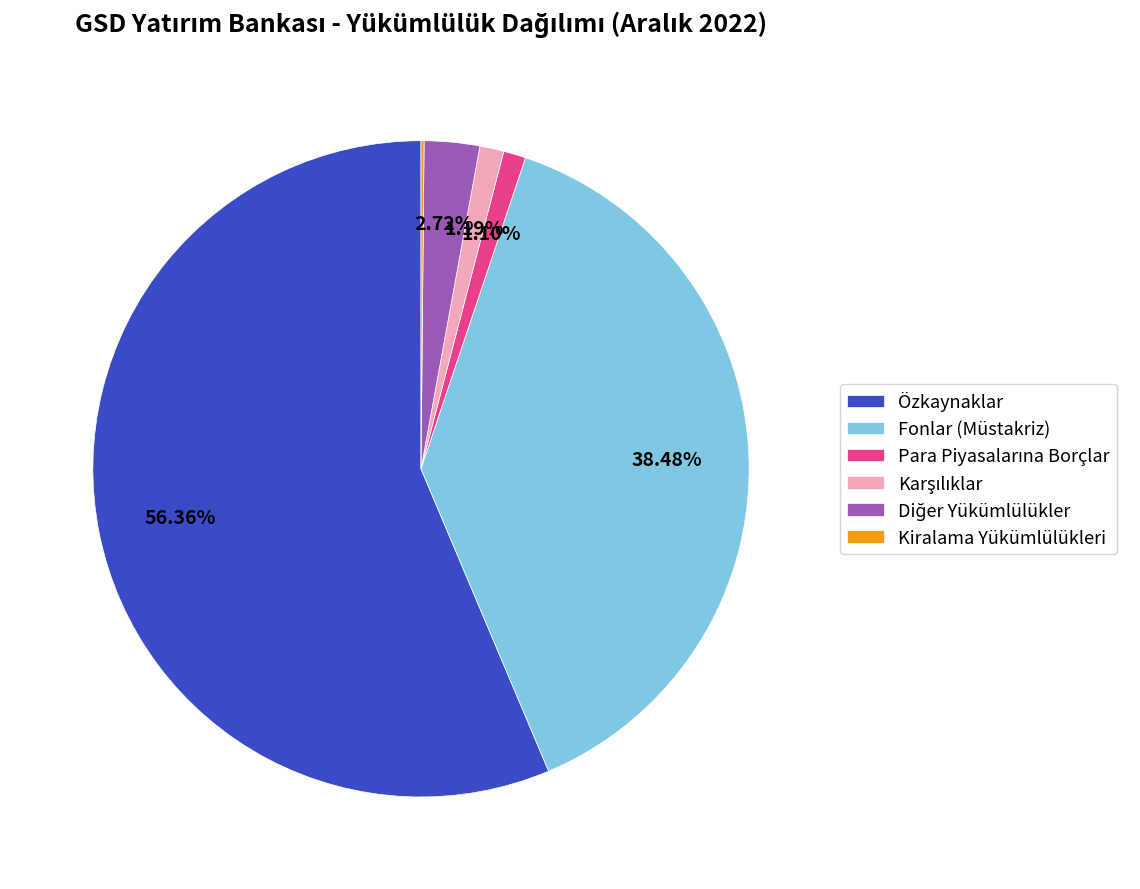

Is there any slice that represents more than half of the pie?

Yes